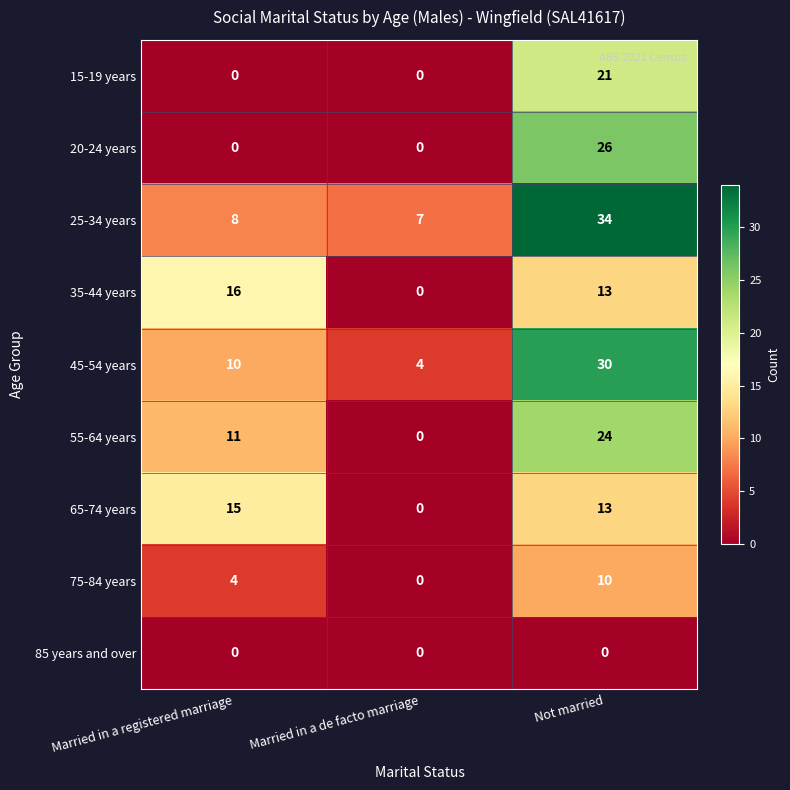

The 75-84 years series shows 0 at Married in a de facto marriage. True or false?

True